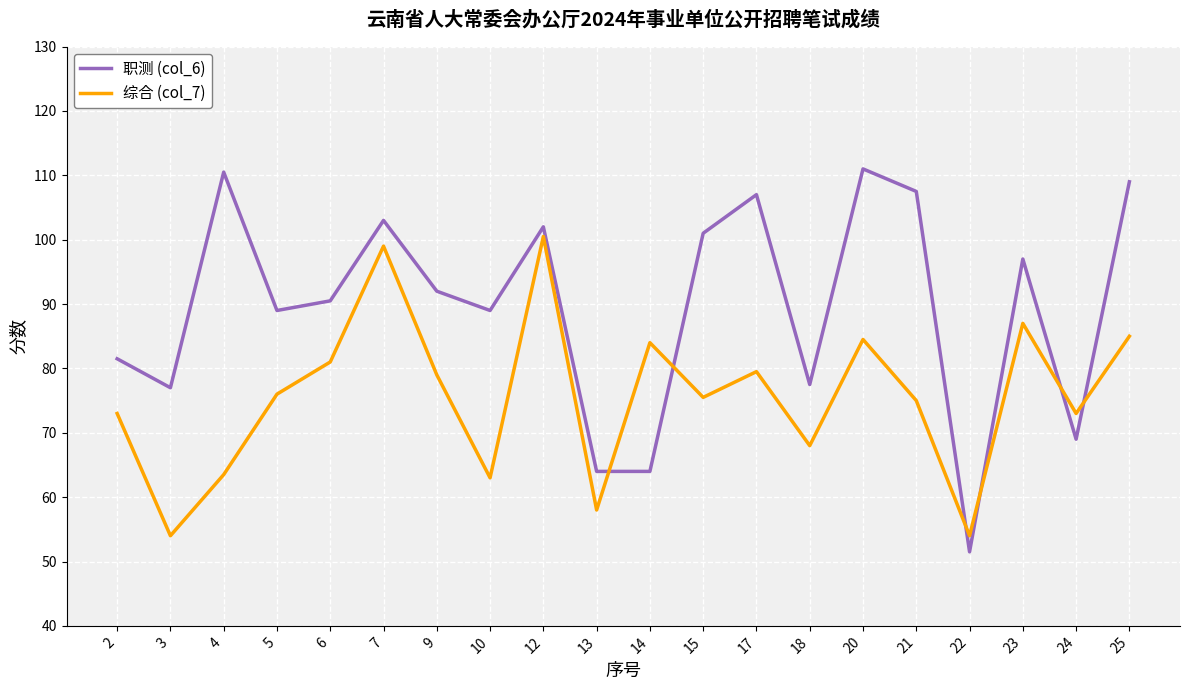

After their last crossing, which series has the higher values: 综合 (col_7) or 职测 (col_6)?

职测 (col_6)